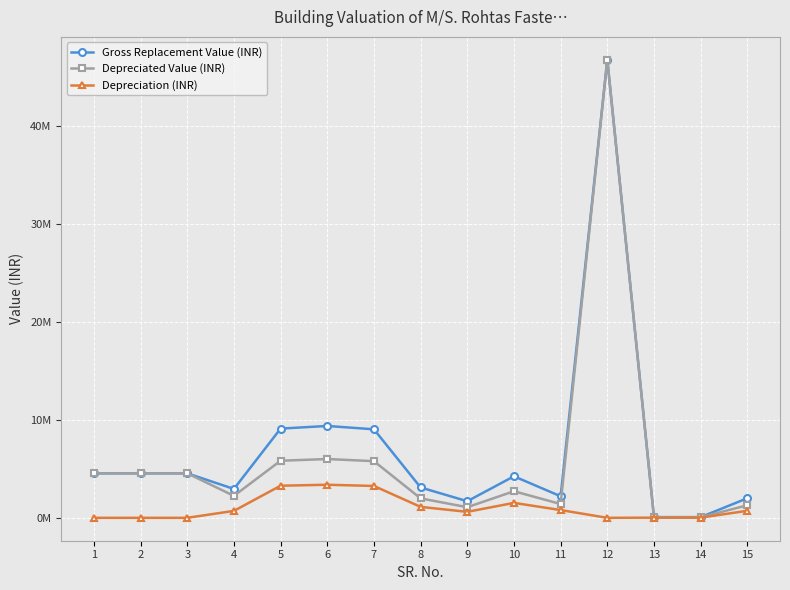

Does the chart have visible grid lines?

Yes